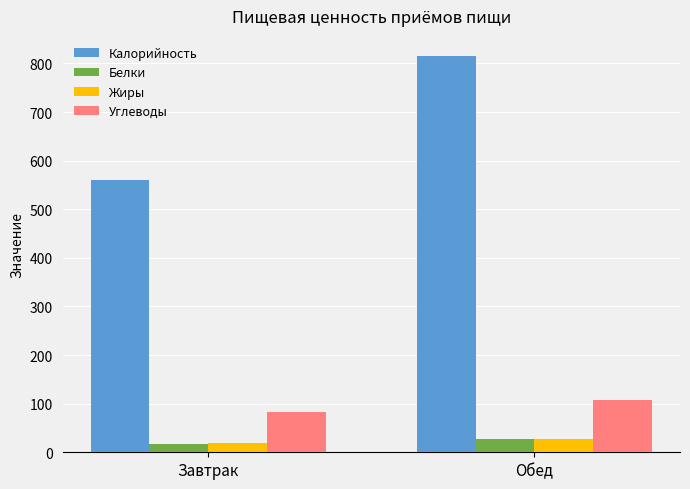

What is the sum of the Углеводы values at Обед and Завтрак?

191.6